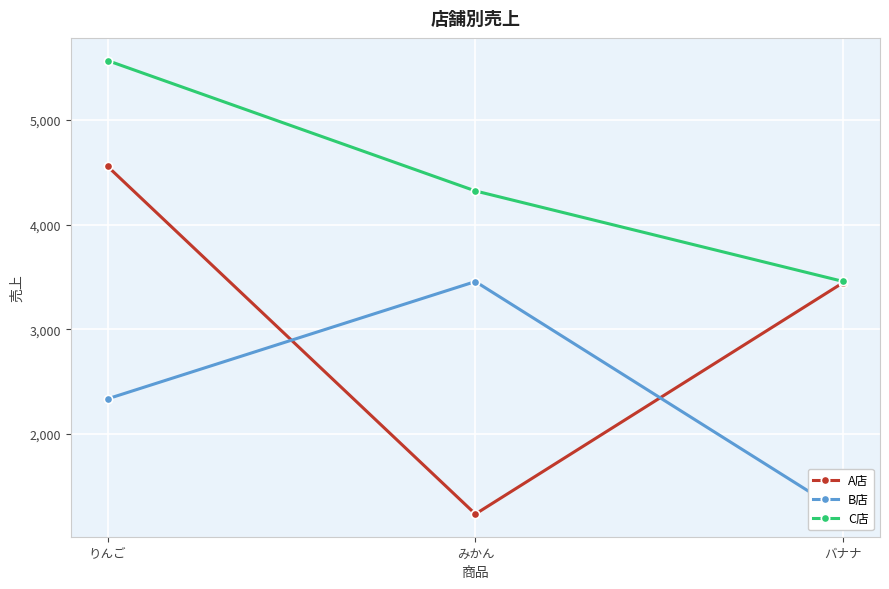

What is the maximum value for B店?

3455